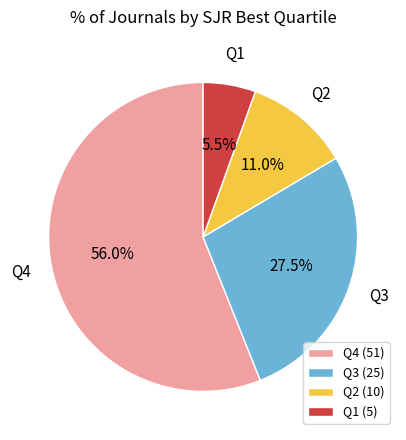

Is it true that Q2 is 1% of the pie?

False